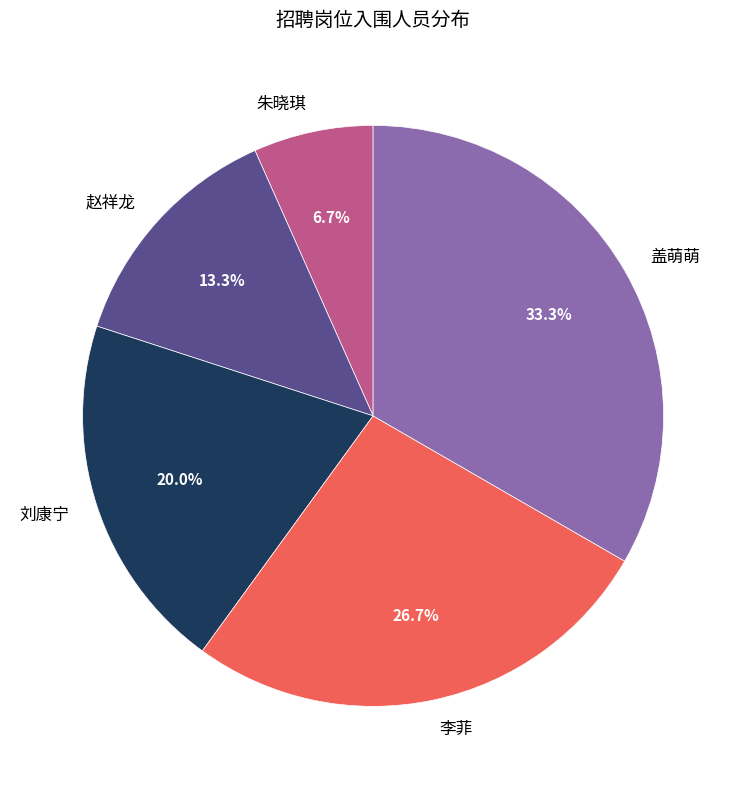

To the nearest percent, what is the difference between the 刘康宁 and 李菲 slice percentages?

7%